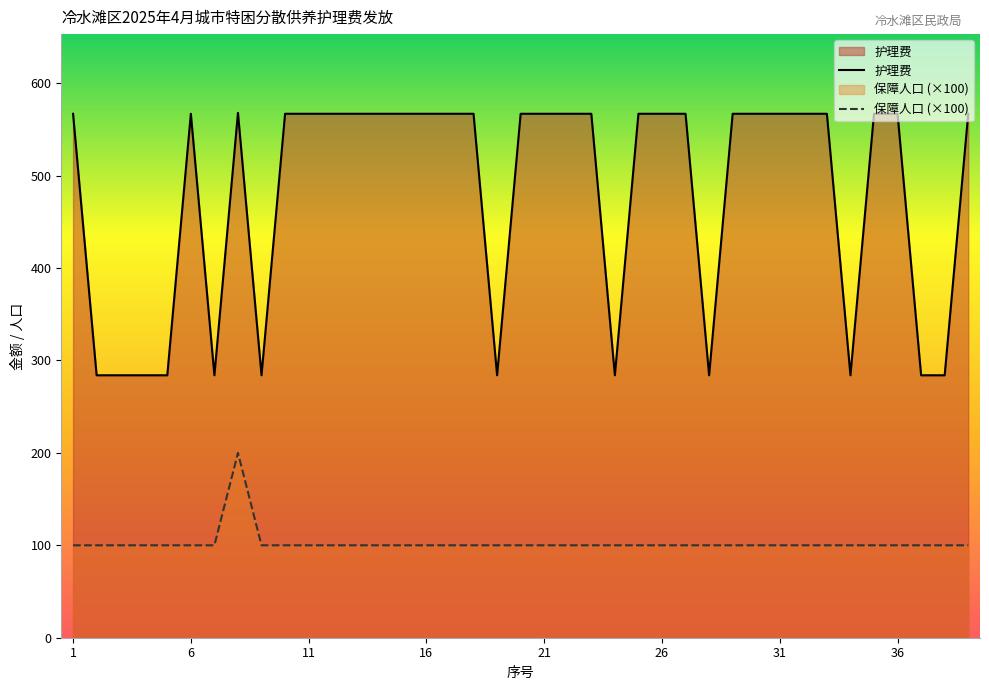

Count the number of categories in the chart.

39